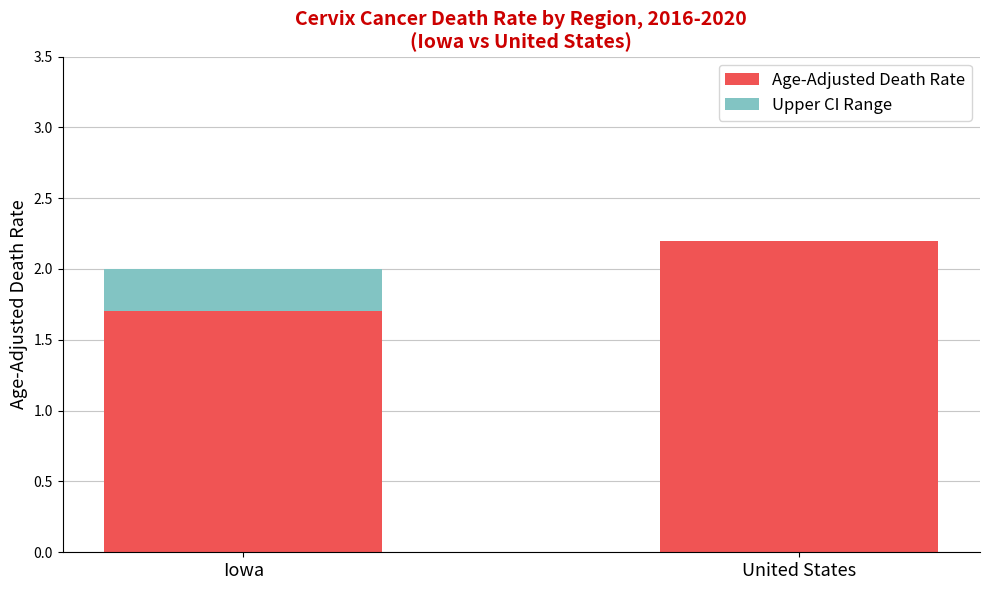

The Age-Adjusted Death Rate series shows 2.8 at Iowa. True or false?

False